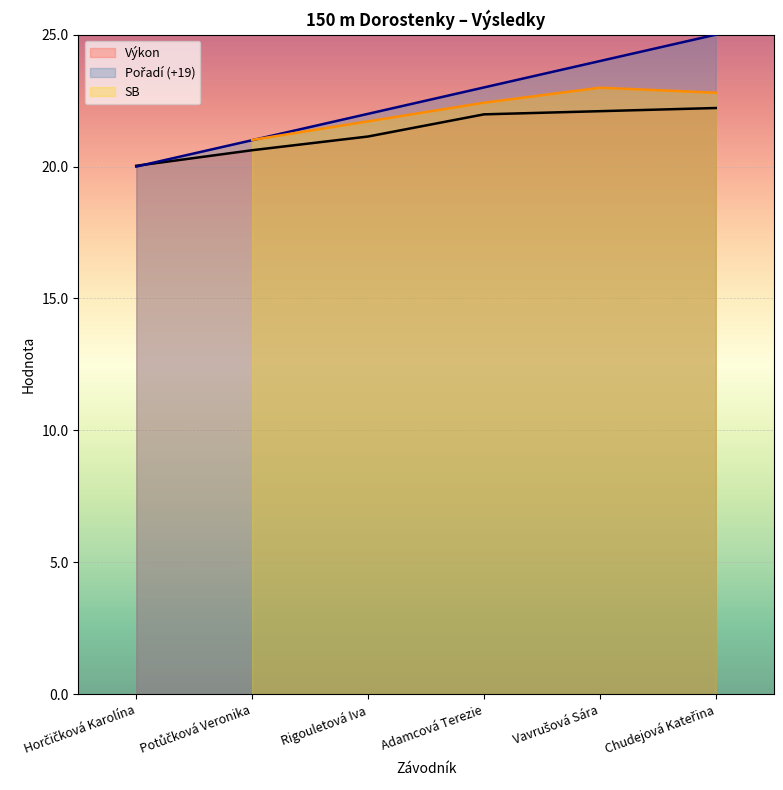

Which series ends up on top after the final intersection of Pořadí and Výkon?

Pořadí